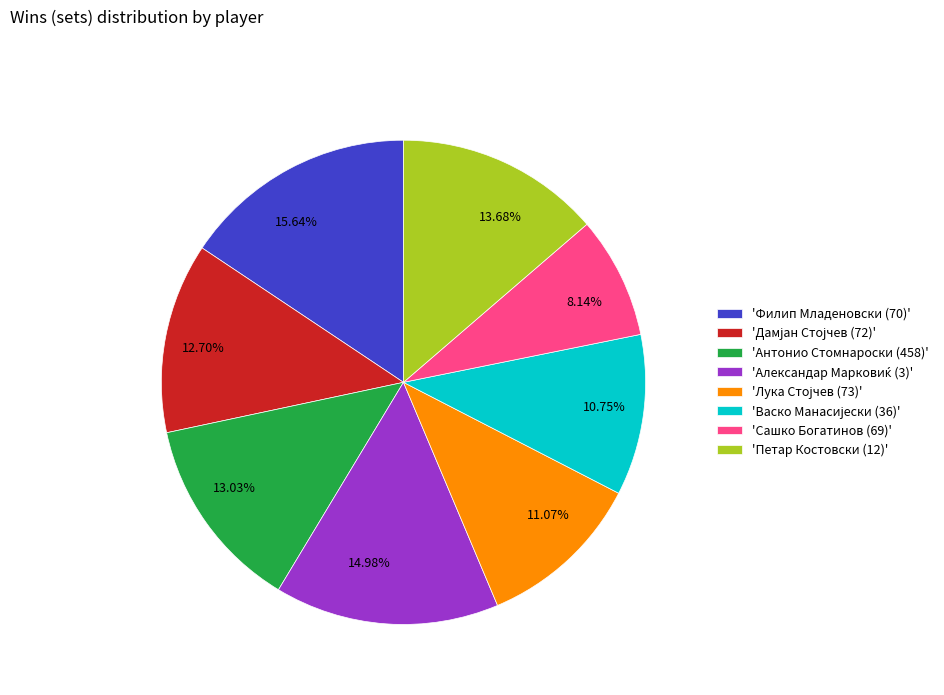

Does any single category account for the majority?

No